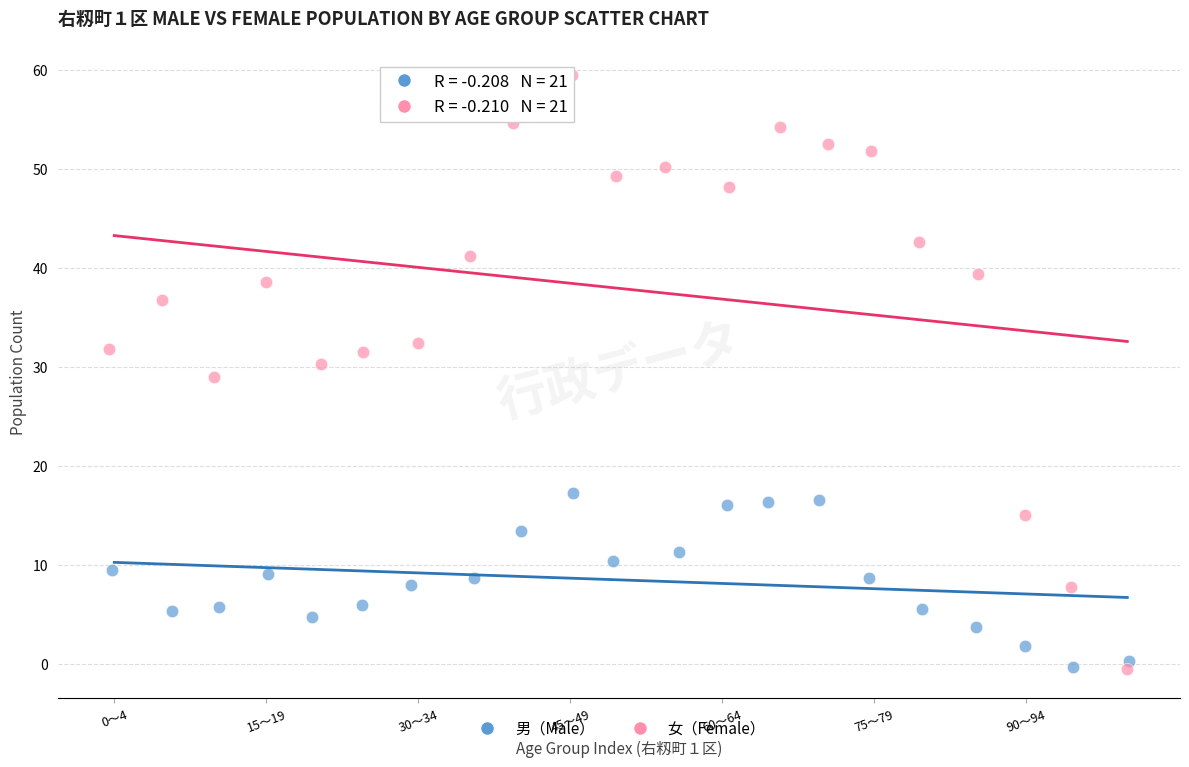

Which series has the widest spread of Y values?

女（Female）